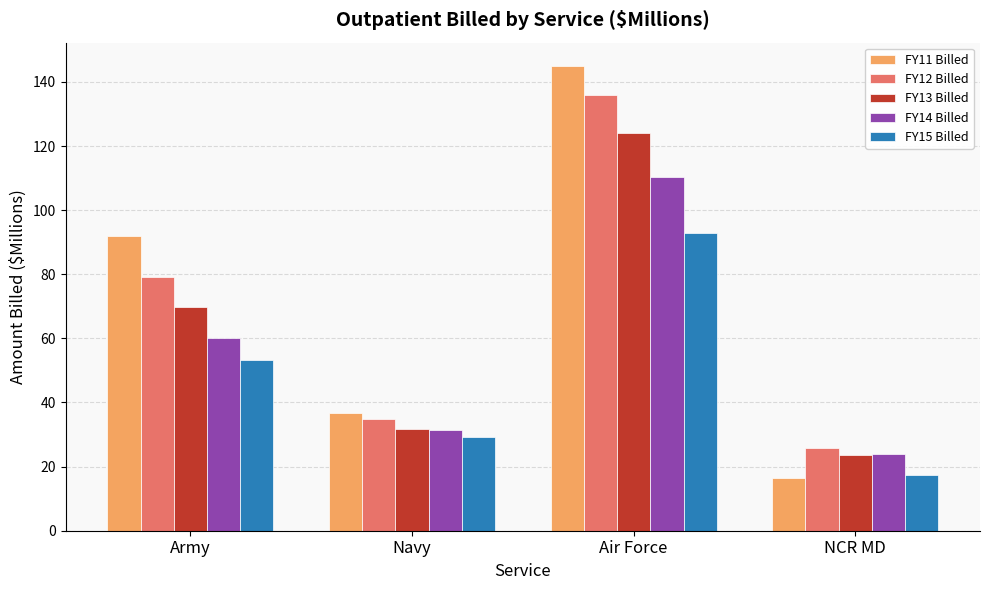

What is the sum of all FY14 Billed values?

225.6